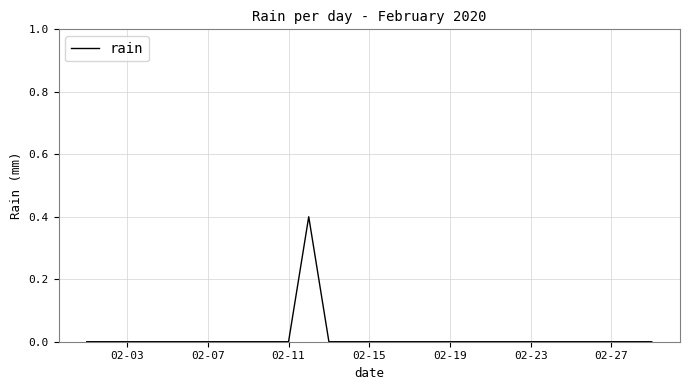

How many values are between 0 and 1?

29